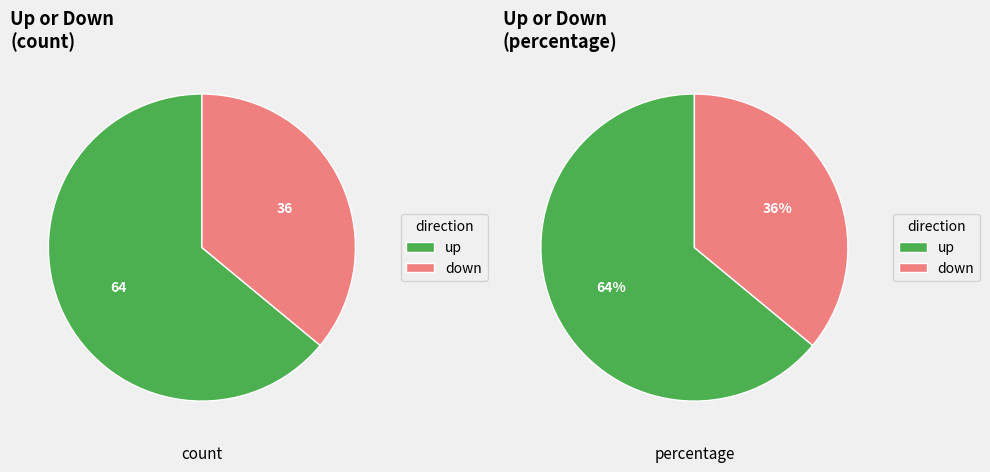

Combined, what portion of the pie is up and down?

100.0%